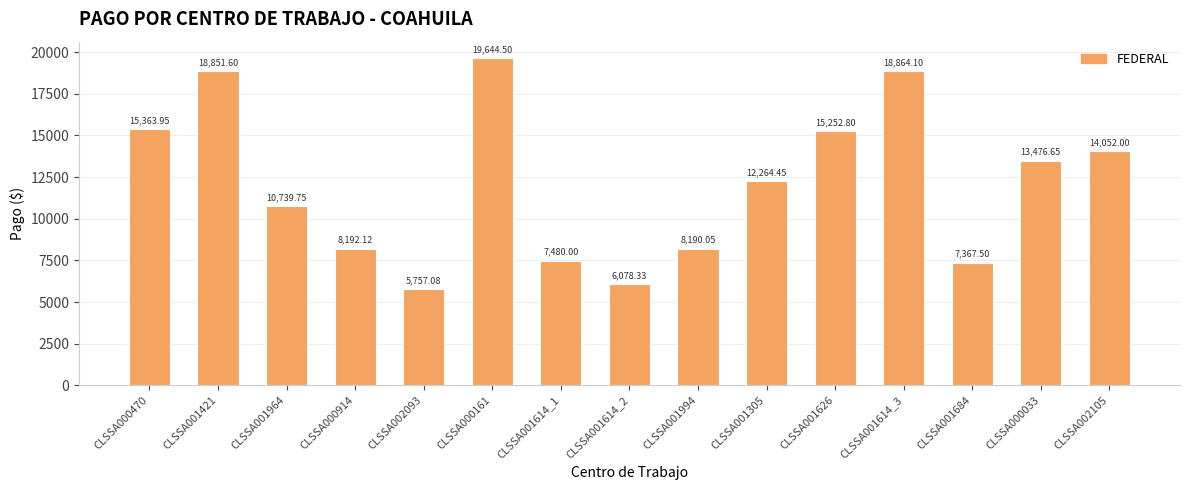

Count the number of data series in this chart.

1